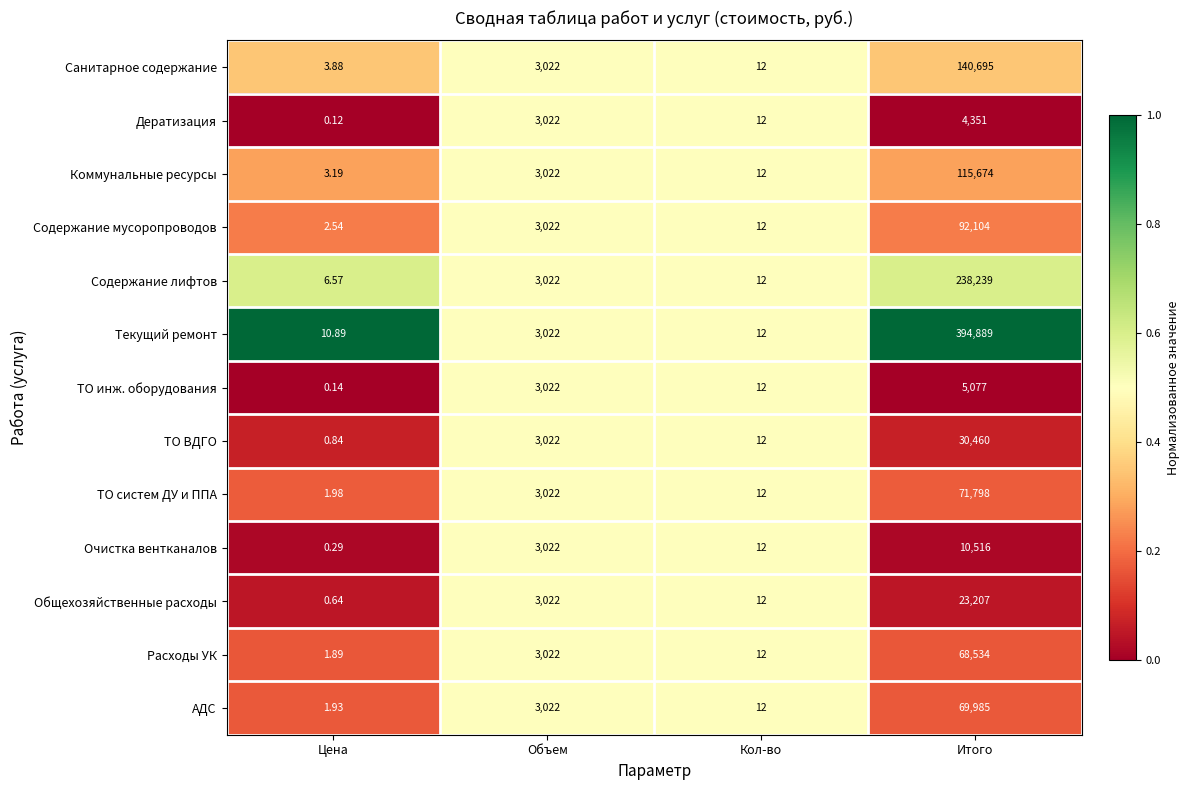

Is the value of Содержание мусоропроводов at Цена greater than the value of Содержание лифтов at Итого?

No